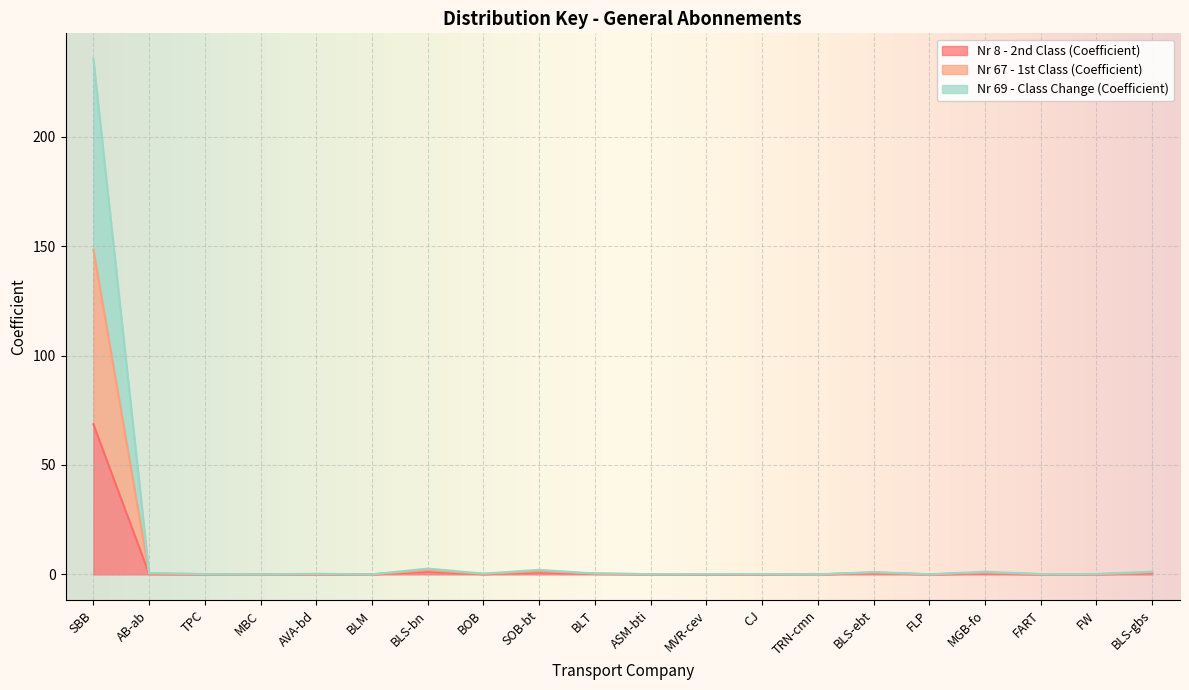

What is the label of the 1st point from the right?

BLS-gbs